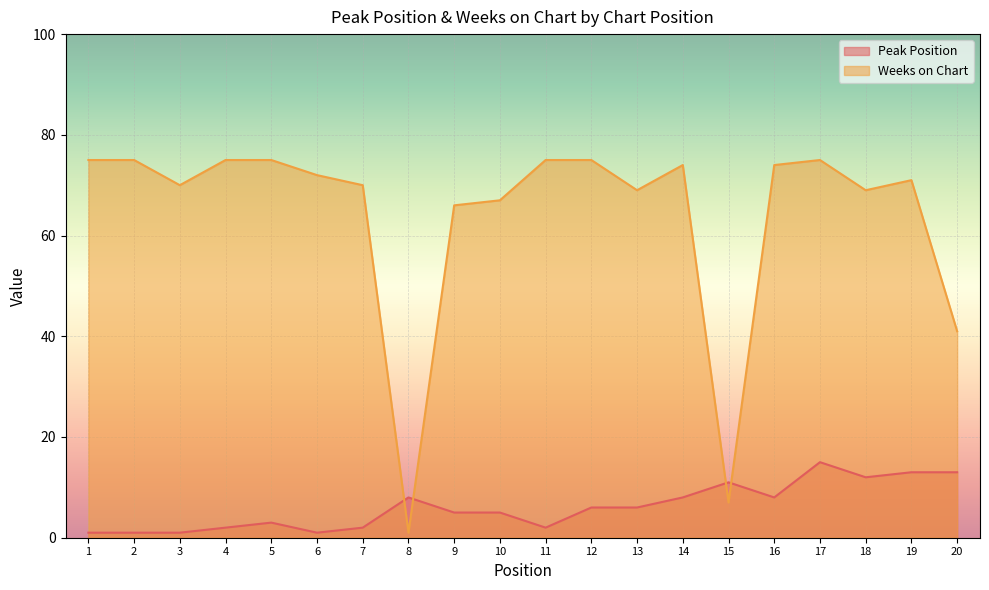

How many lines are shown in the chart?

2